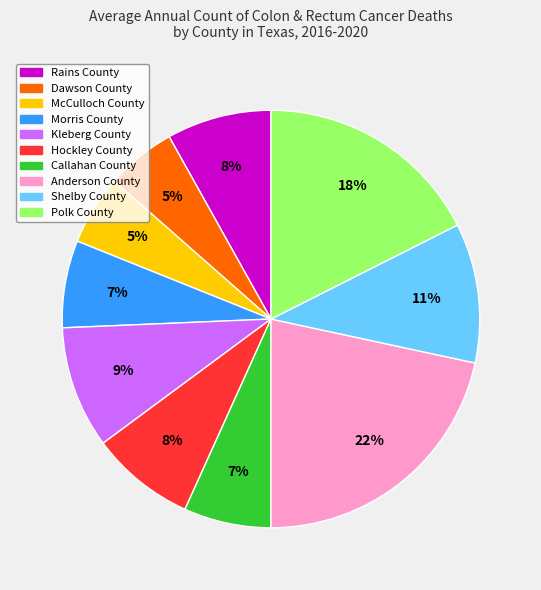

Does Callahan County represent more than half of the total?

No